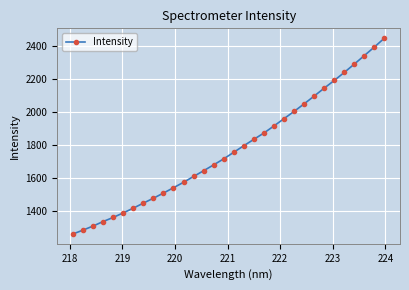

True or false: the data has more than 0 interior local peaks.

False